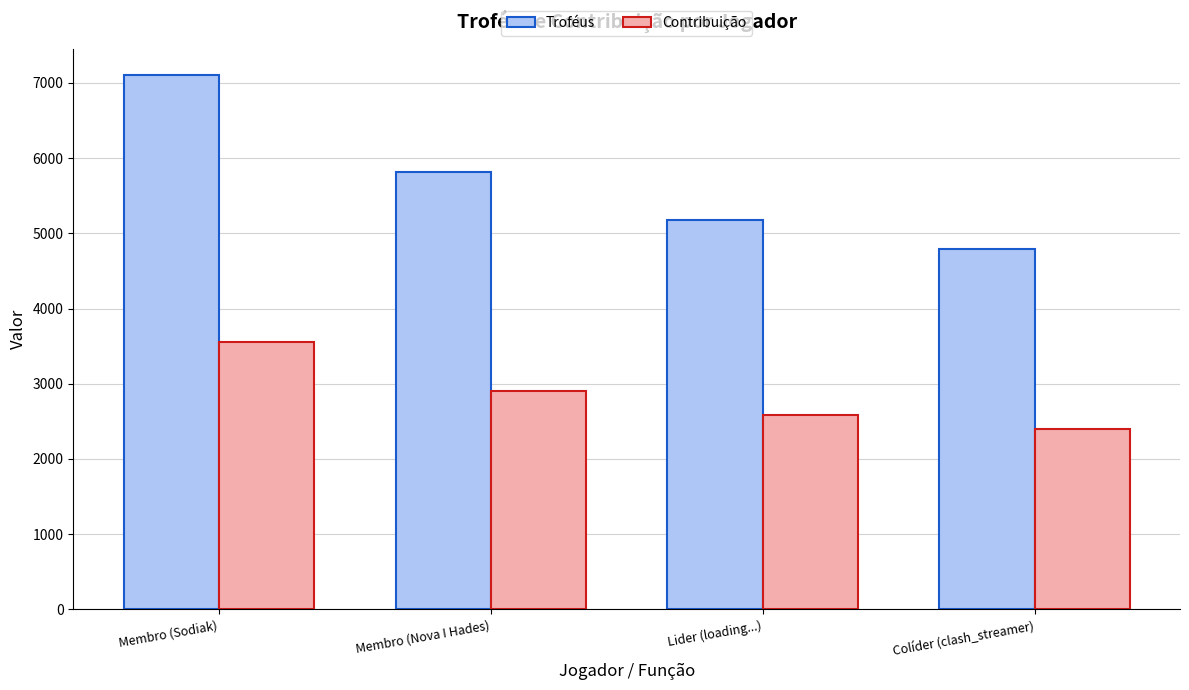

What is the sum of the Troféus values at Membro (Sodiak) and Colíder (clash_streamer)?

11886